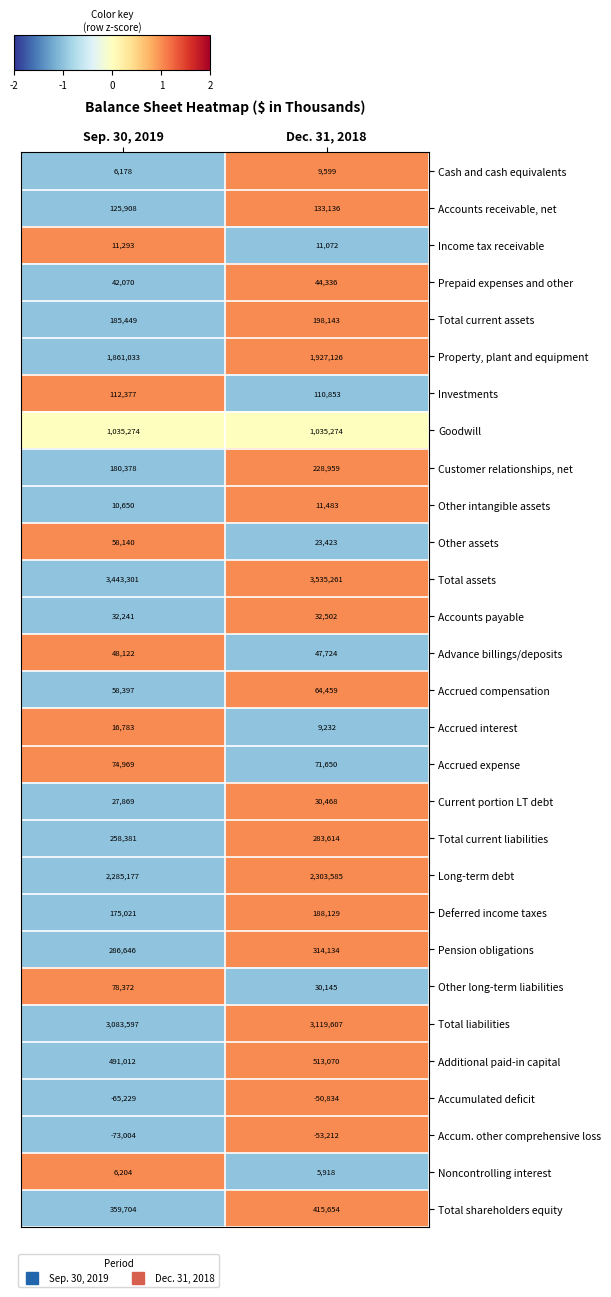

Between Sep. 30, 2019 and Dec. 31, 2018, which series saw the biggest shift?

Total assets